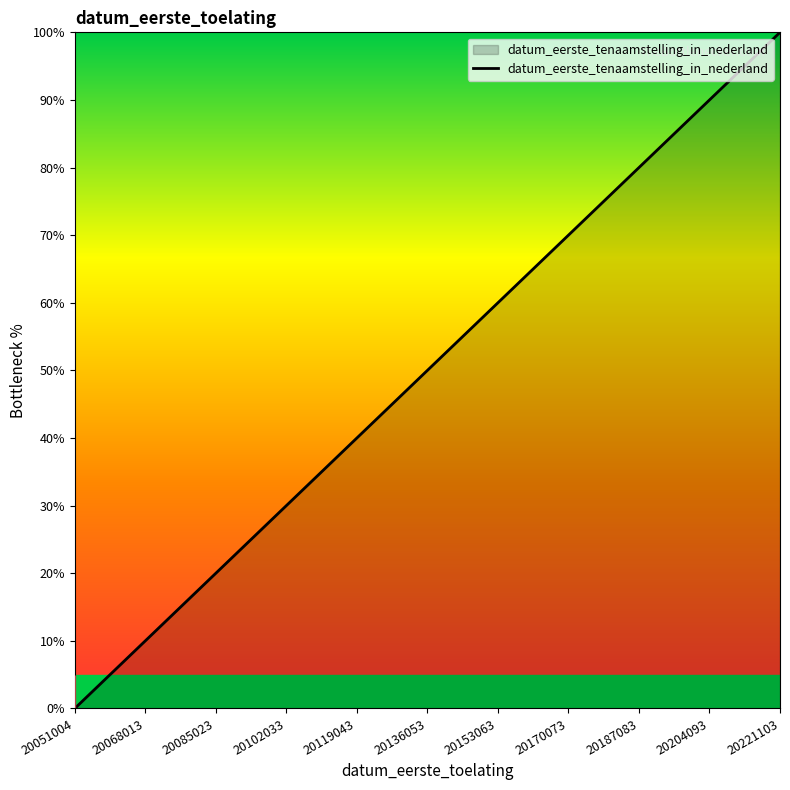

What is the sum of all values?

475.2